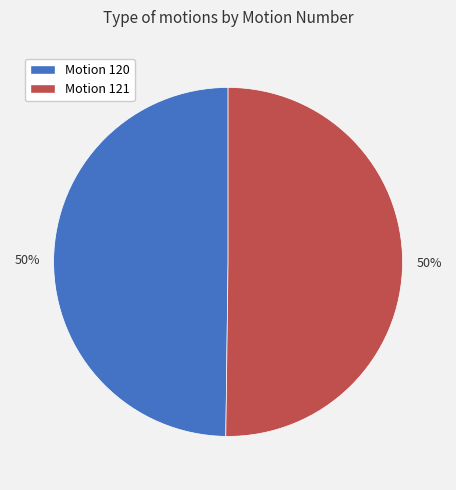

To the nearest percent, what is the average slice percentage?

50%